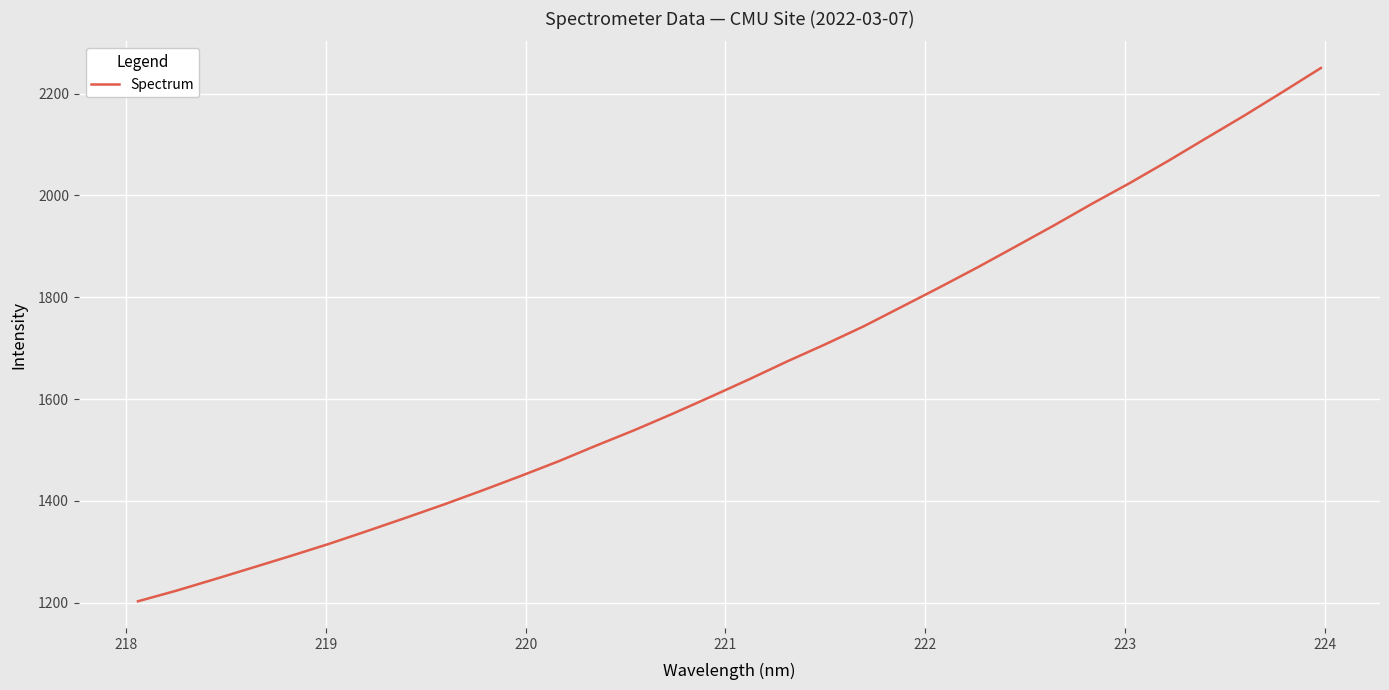

What is the difference between the maximum and minimum values?

1047.2